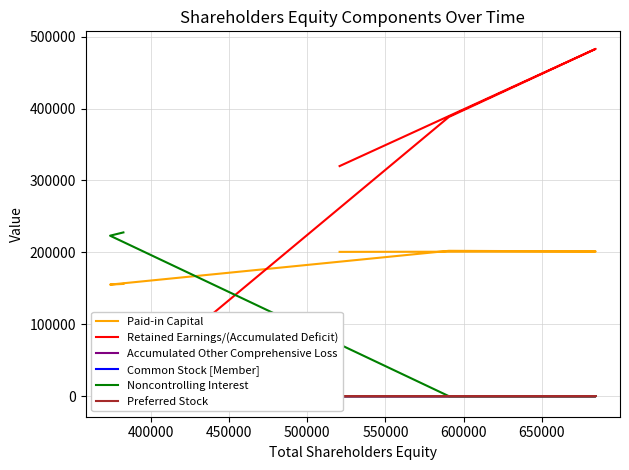

Between 400000 and 450000, which series saw the biggest shift?

Retained Earnings/(Accumulated Deficit)